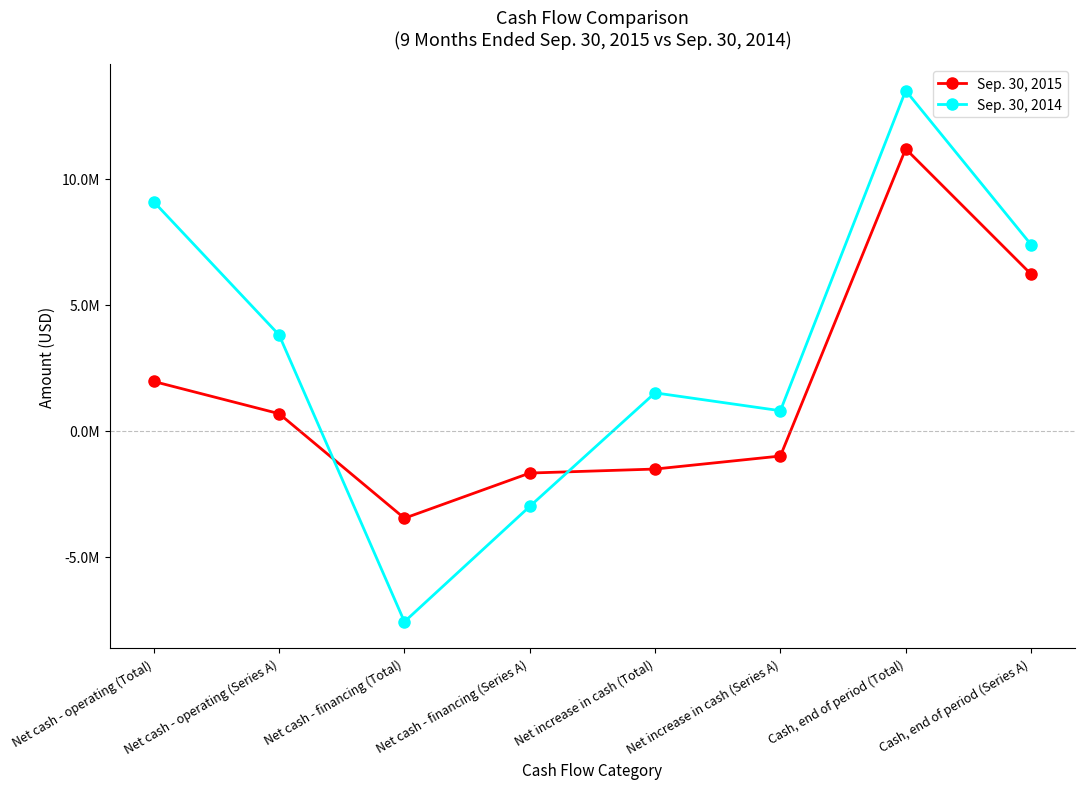

Is it true that Sep. 30, 2014 equals 1501289 at Net increase in cash (Total)?

True